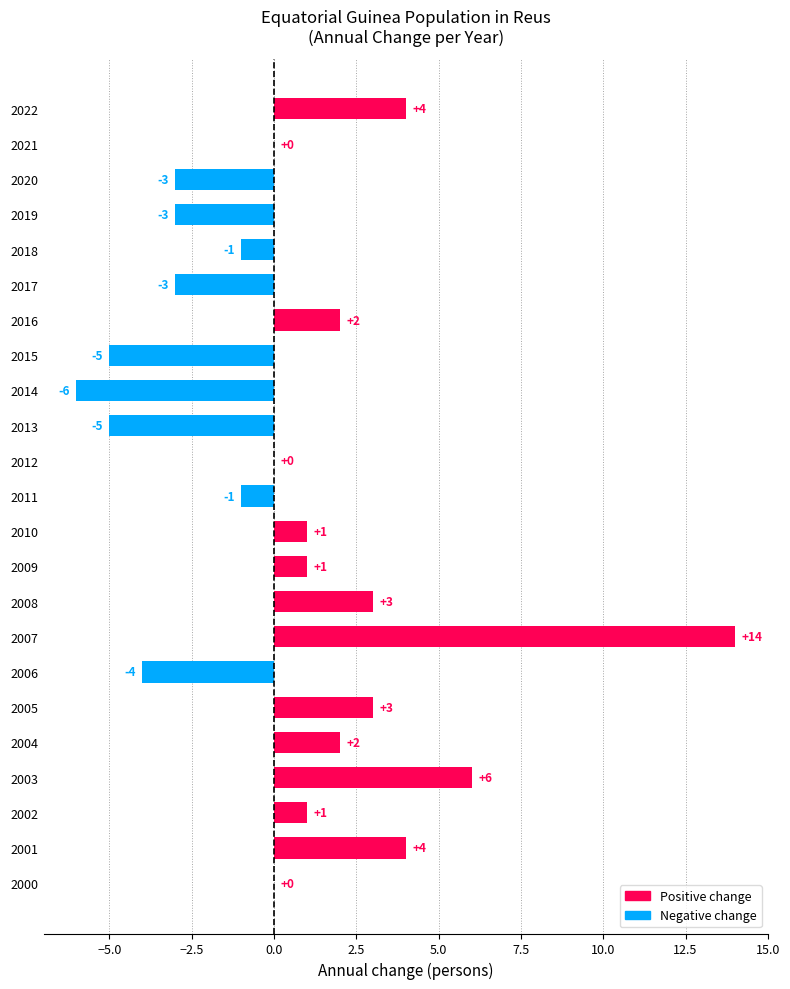

Between 2019 and 2001, which is larger?

2001